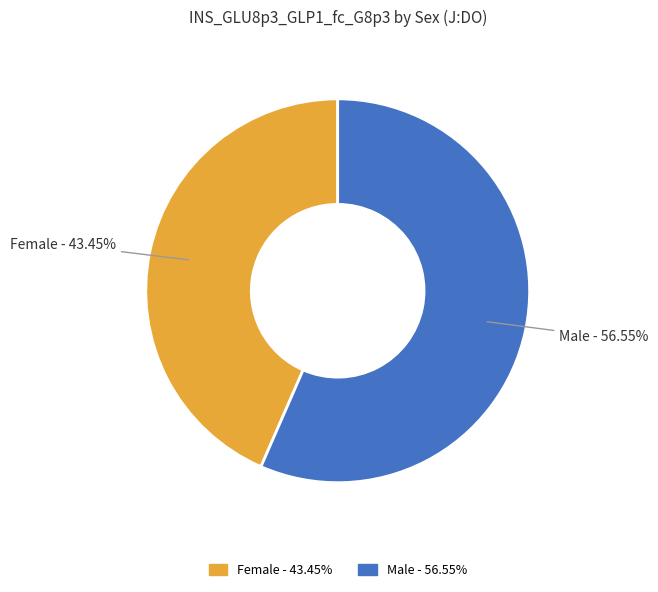

How many slices are in this pie chart?

2